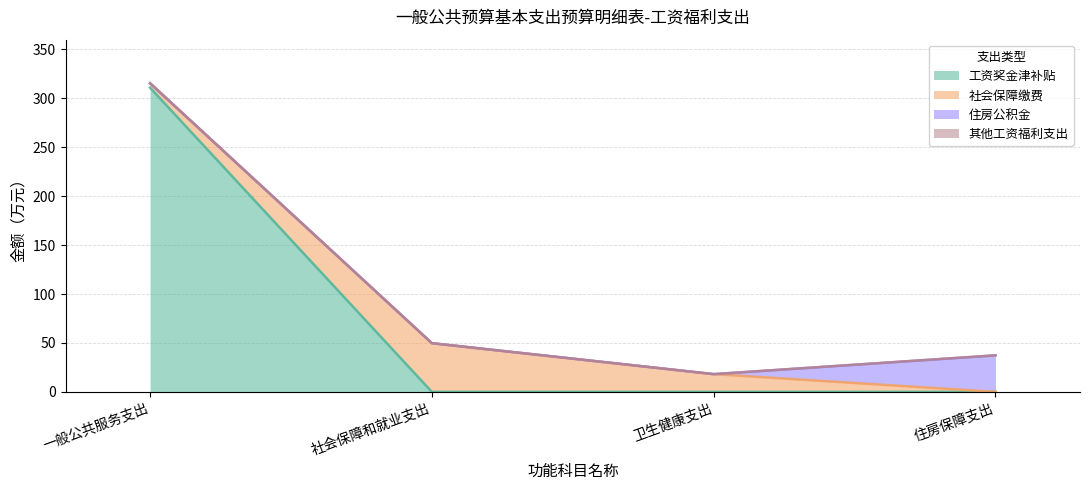

What is the maximum value shown in the chart?

310.9